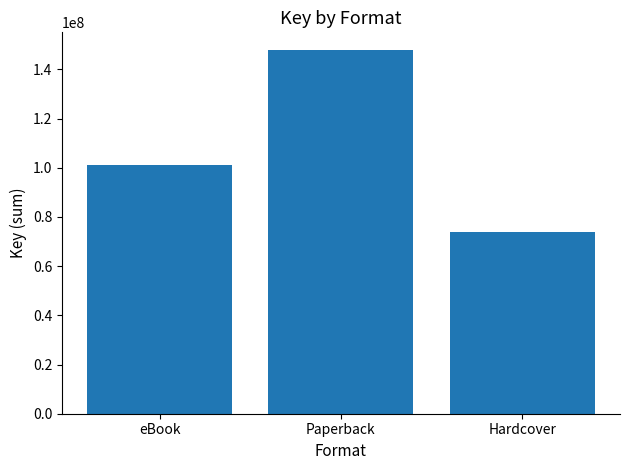

Reading right to left, extract all data points from this chart.

73825311	147650622	101289427